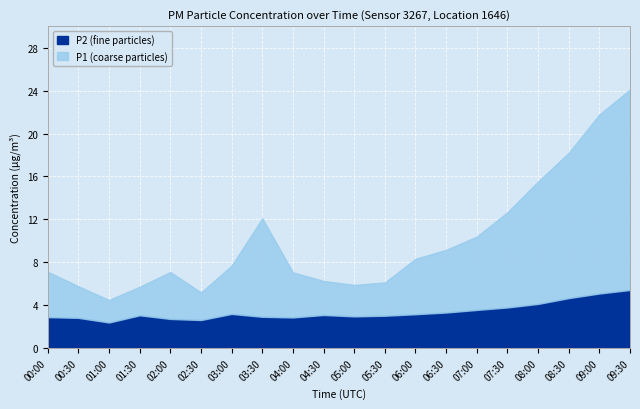

True or false: P1 and P2 intersect in this chart.

False